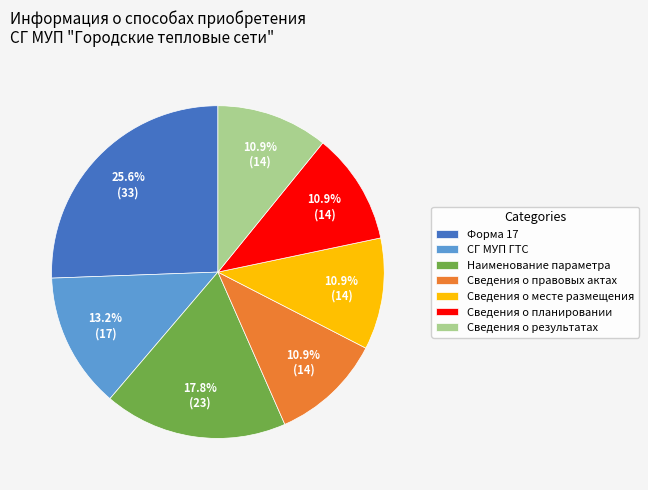

Which category has the biggest portion of the pie?

Форма 17